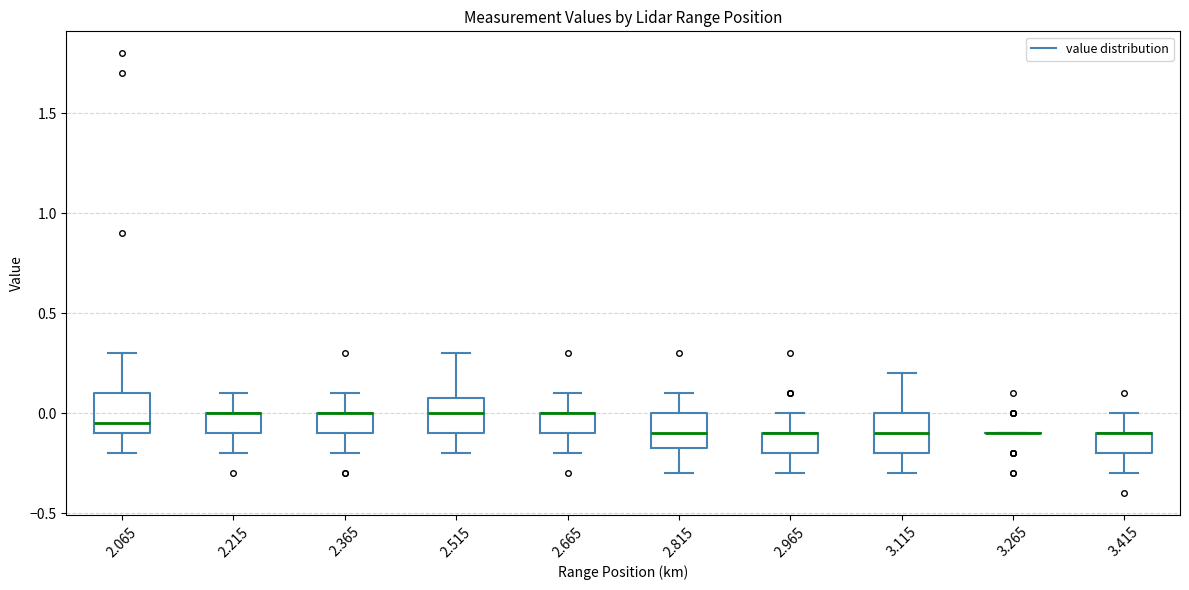

Where is the lower edge of the box at x = 3.415 on the y-axis? The values are not printed on the chart, so give them approximately, as read against the axis.

-0.20